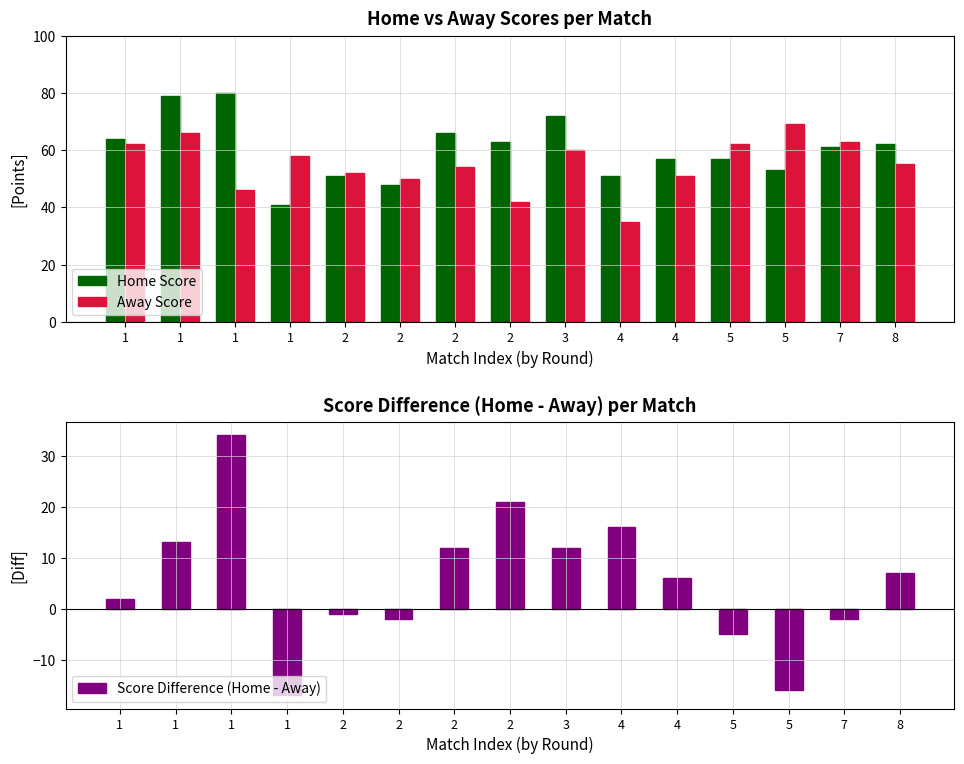

How many series are shown in this chart?

3